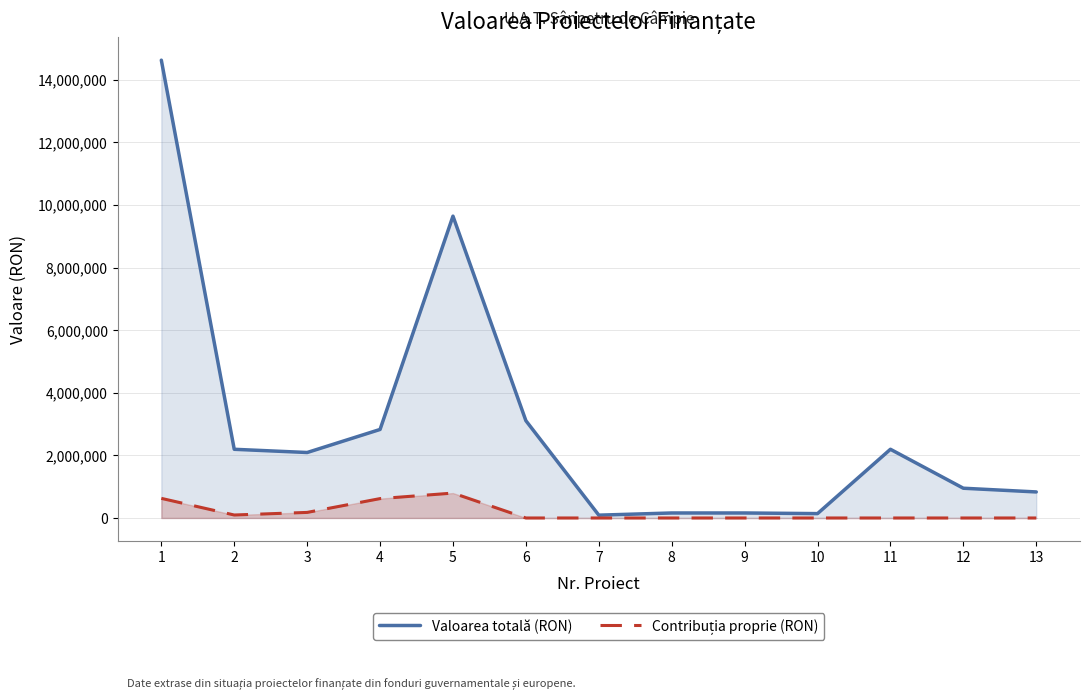

What is the difference between the maximum and minimum values in the Valoarea totală (RON) series?

14536796.0